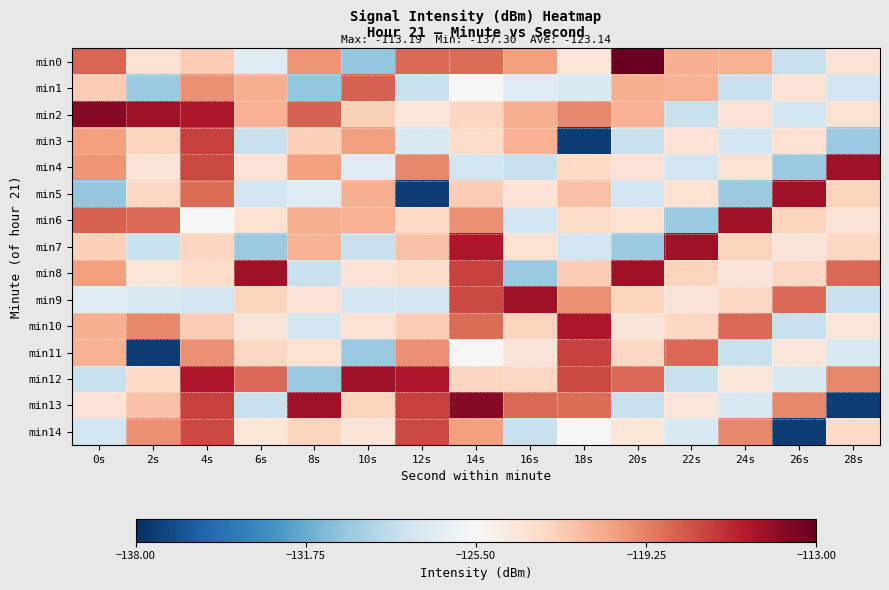

What is the maximum value shown in the chart?

-113.2